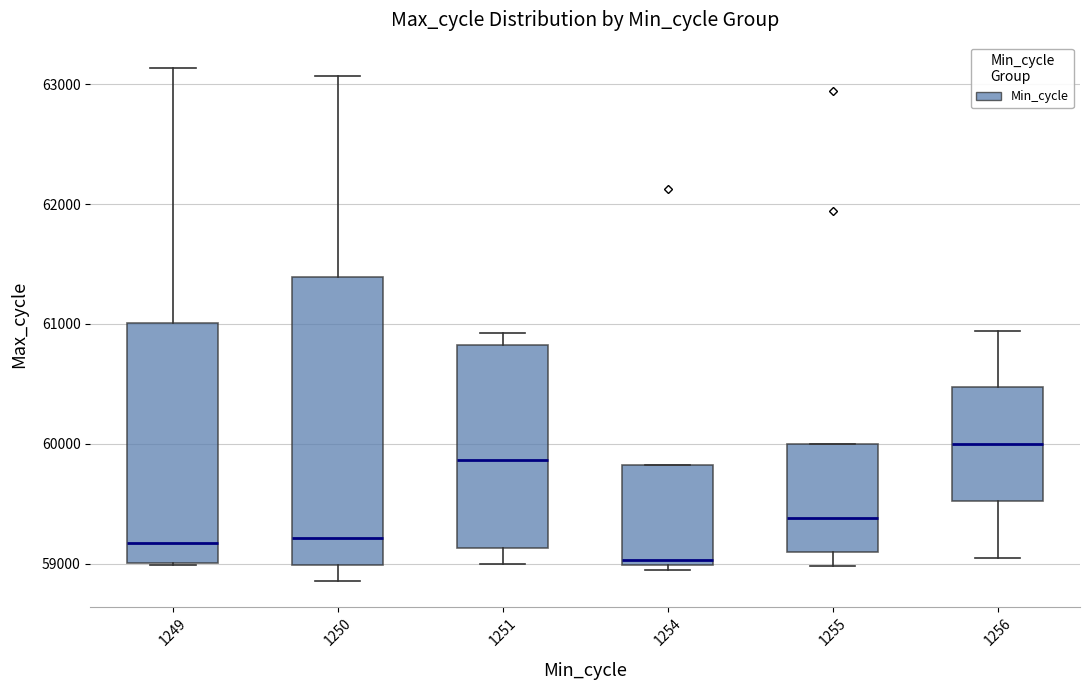

Which box's median line is the lowest?

1254